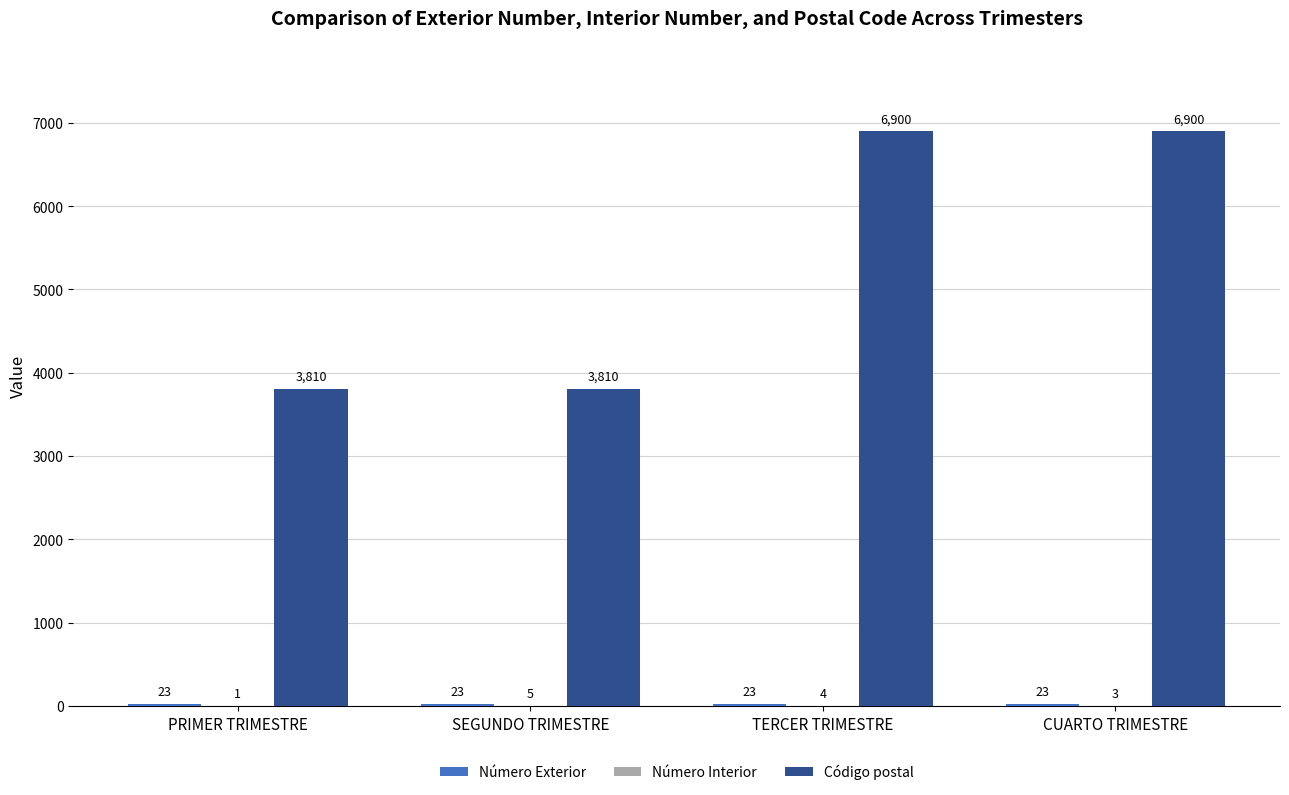

What is the approximate value of Código postal at SEGUNDO TRIMESTRE, to the nearest 100?

3800